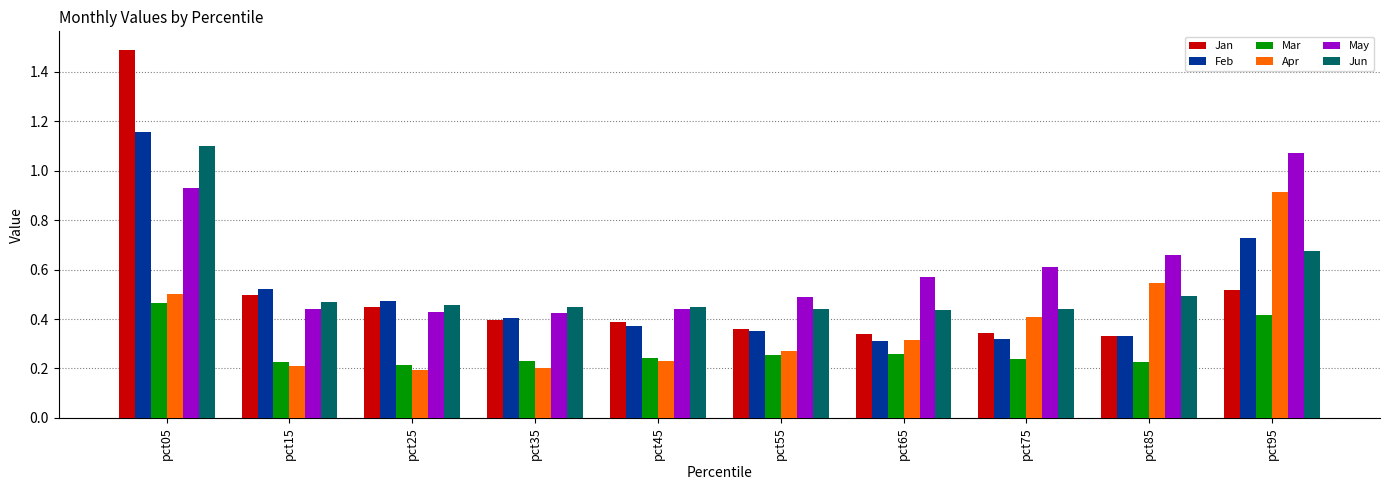

Which series has the largest range (max minus min)?

Jan